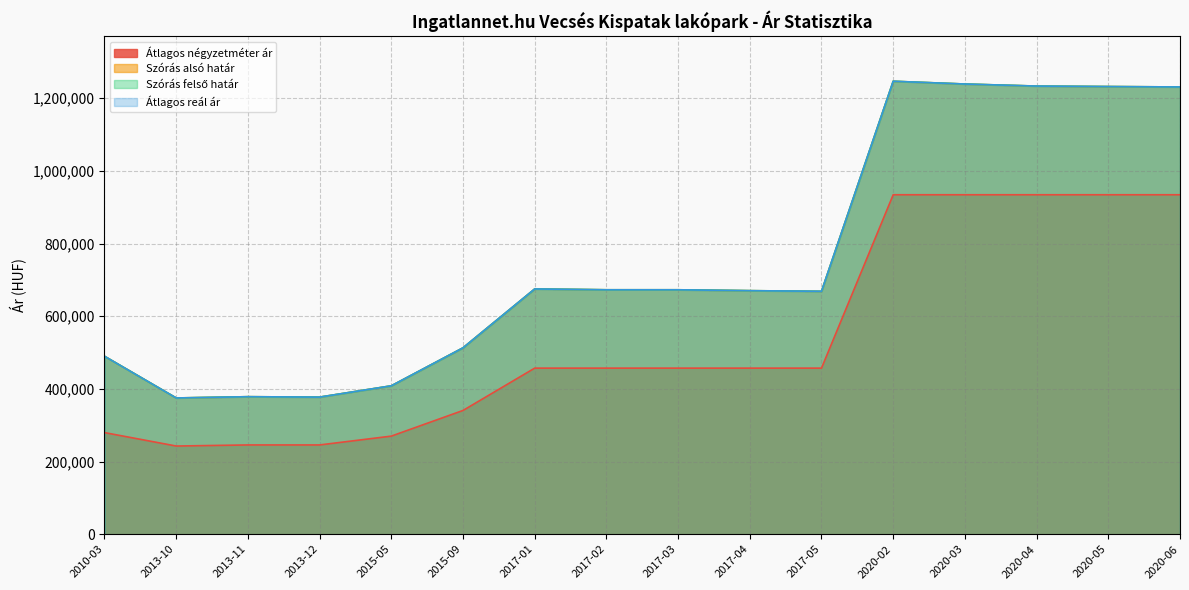

List the labels in order of Szórás felső határ value, smallest first.

2013-10, 2013-12, 2013-11, 2015-05, 2010-03, 2015-09, 2017-05, 2017-04, 2017-02, 2017-03, 2017-01, 2020-06, 2020-05, 2020-04, 2020-03, 2020-02